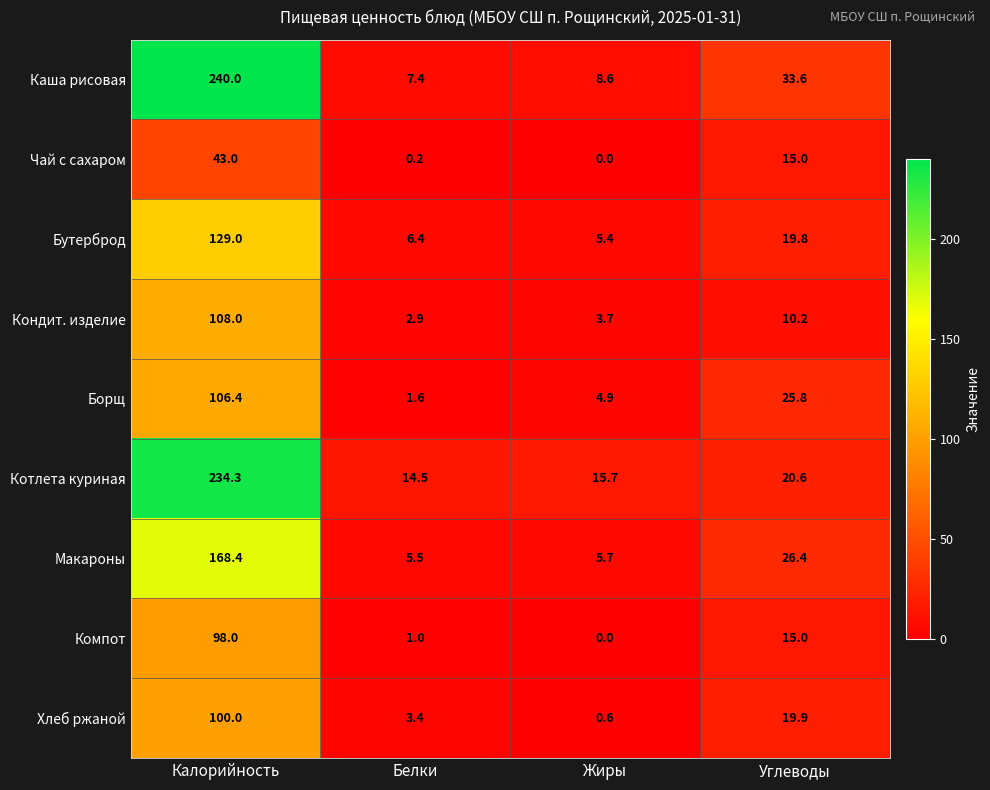

Which category has the lowest value in the Хлеб ржаной series?

Жиры